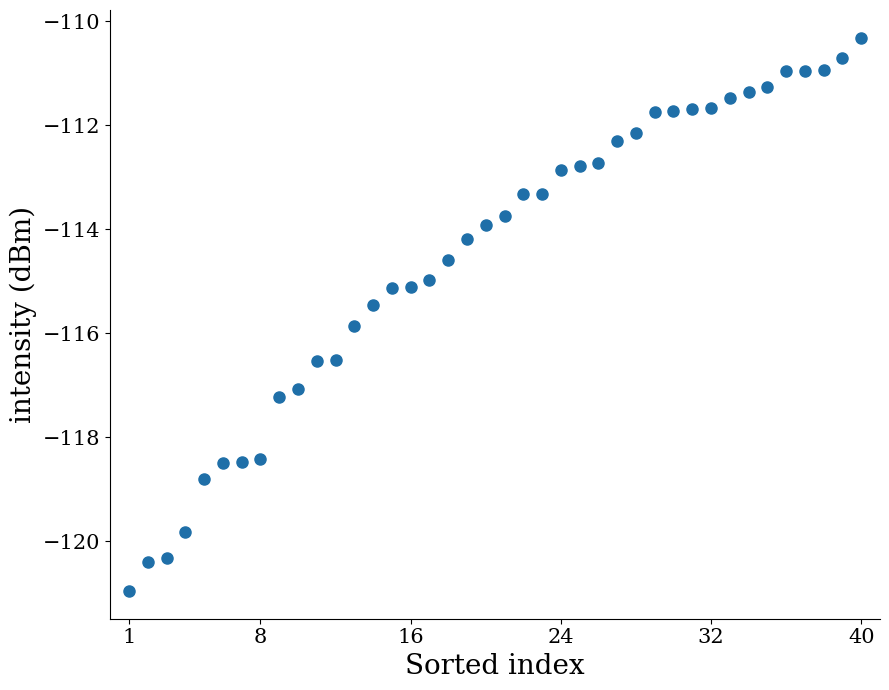

What is the range of Y values (max minus min)?

10.6